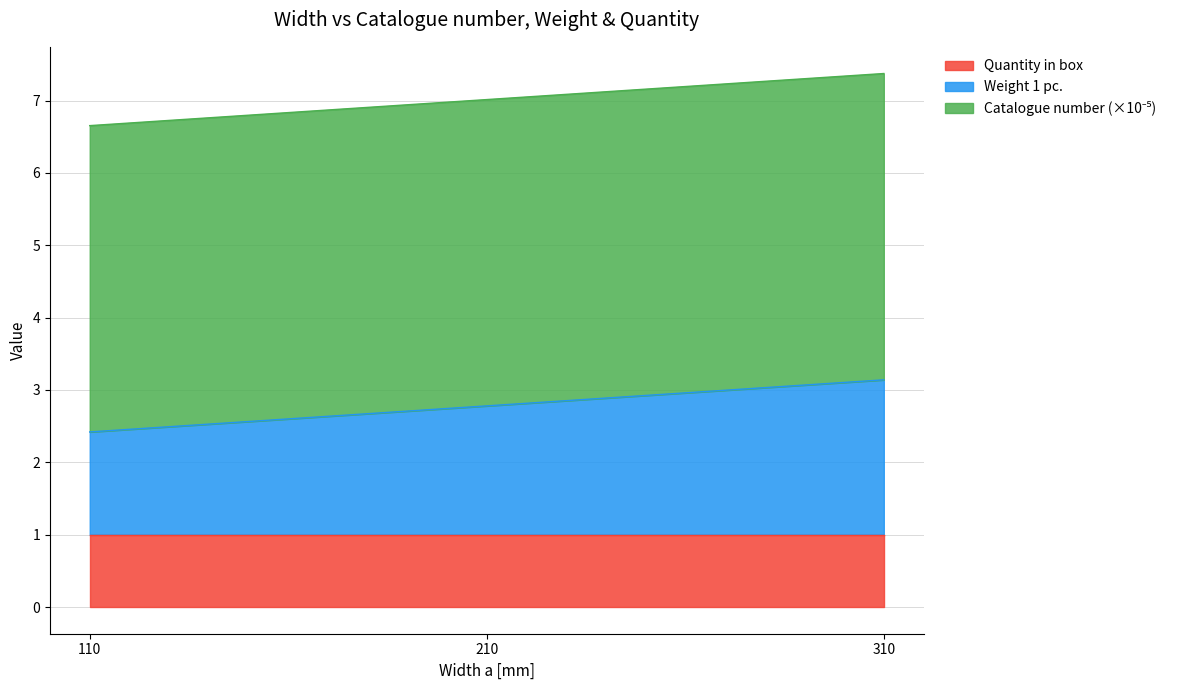

What is the highest value of the Quantity in box series?

1.0